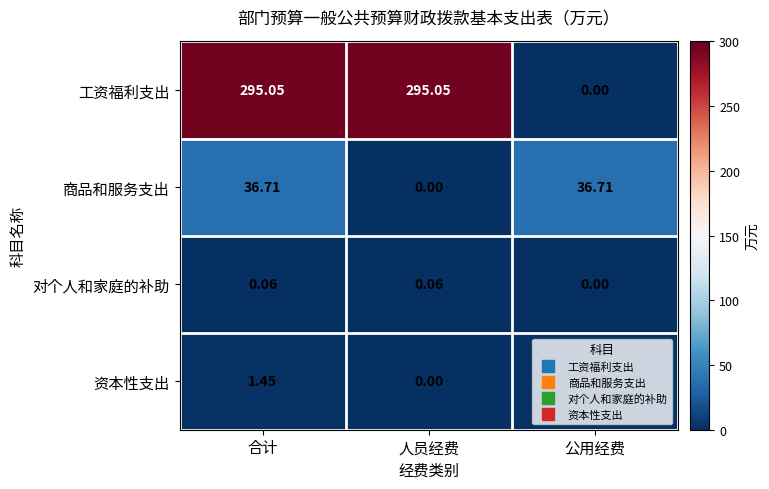

How many values in the 商品和服务支出 series are below 36?

1